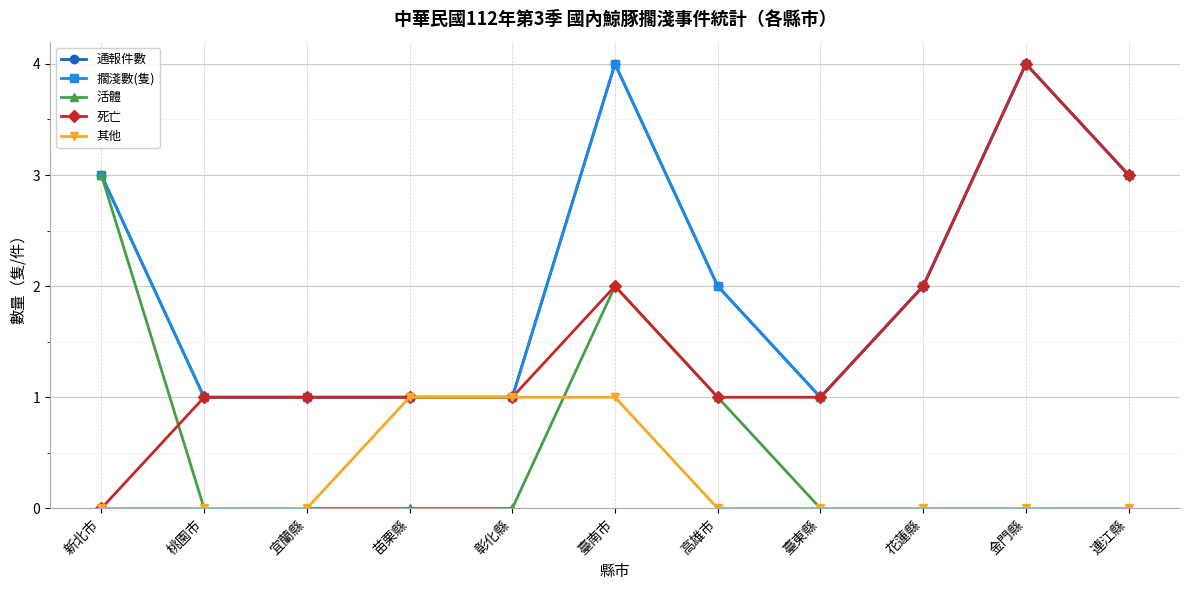

Where is 死亡 nearest to the value 2?

臺南市